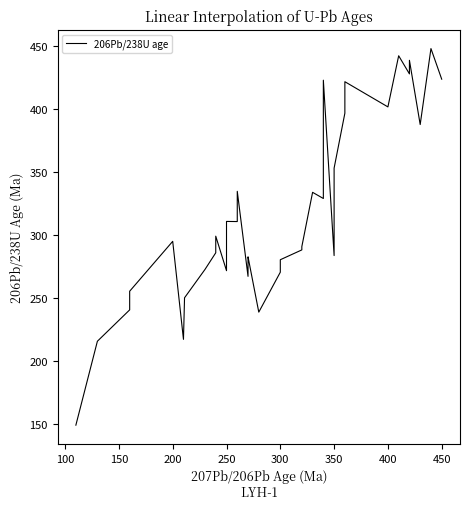

Does the chart display data point markers on the line(s)?

No